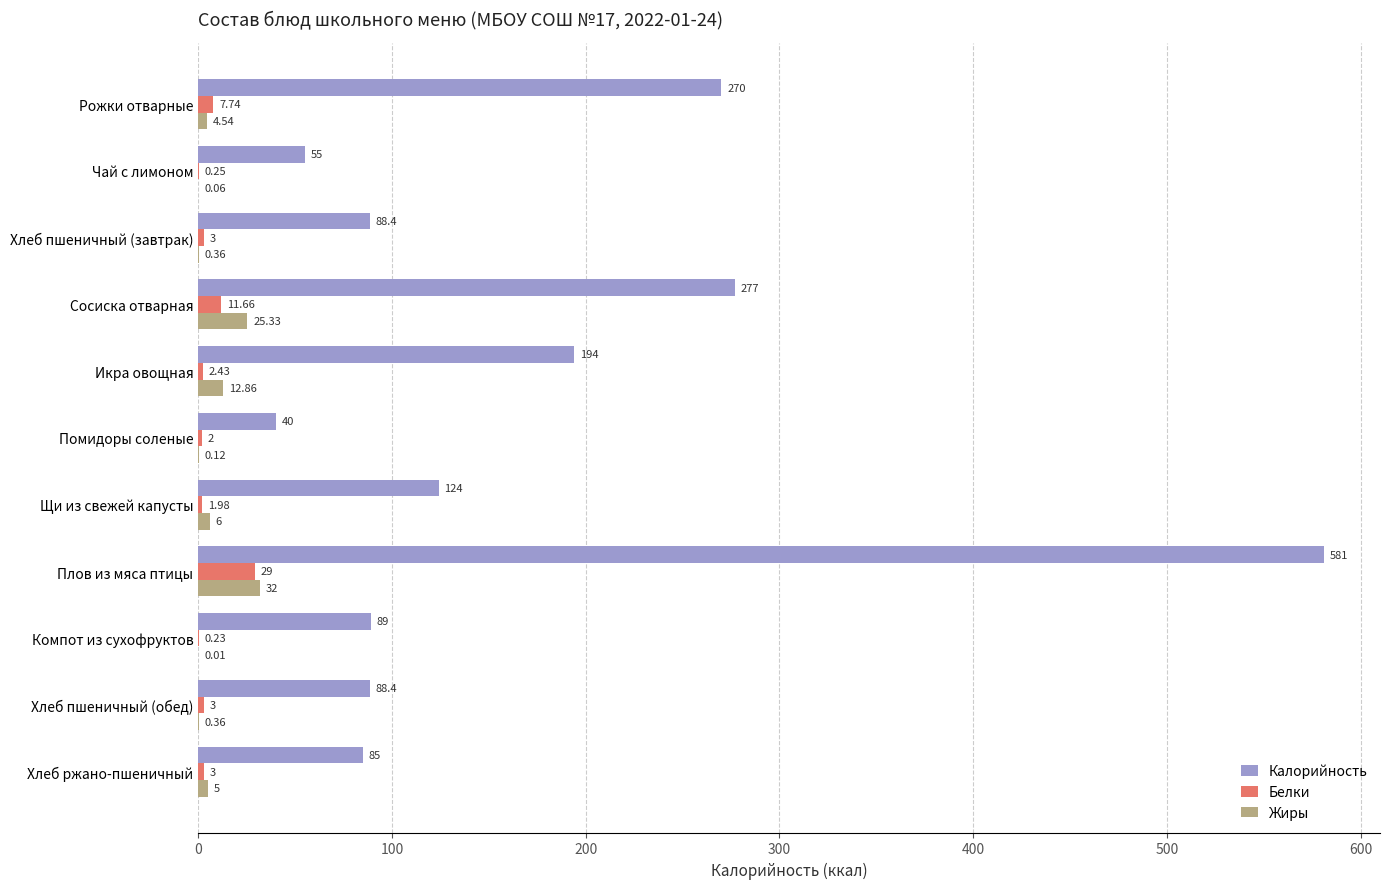

Which category has the highest value in the Калорийность series?

Плов из мяса птицы